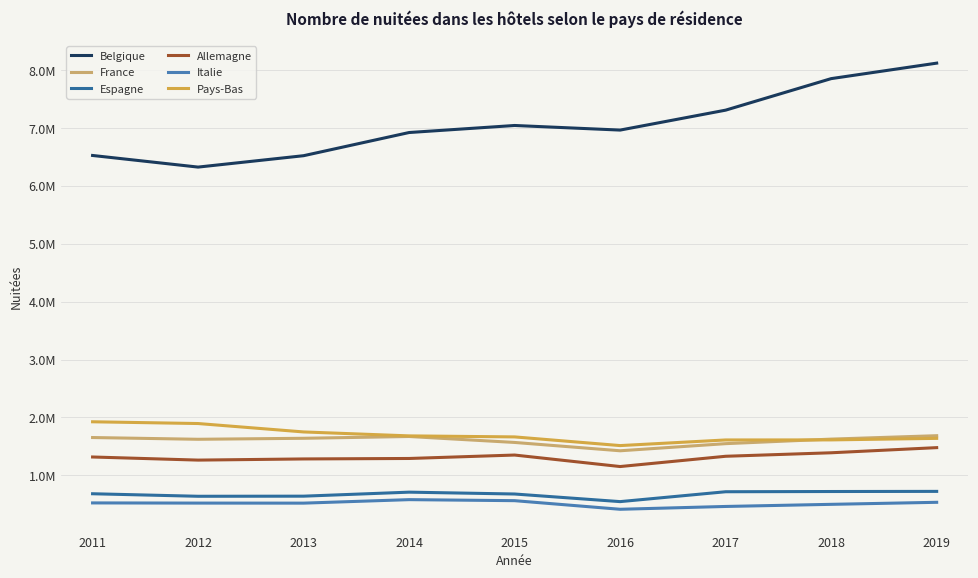

Which series has the widest spread of values?

Belgique